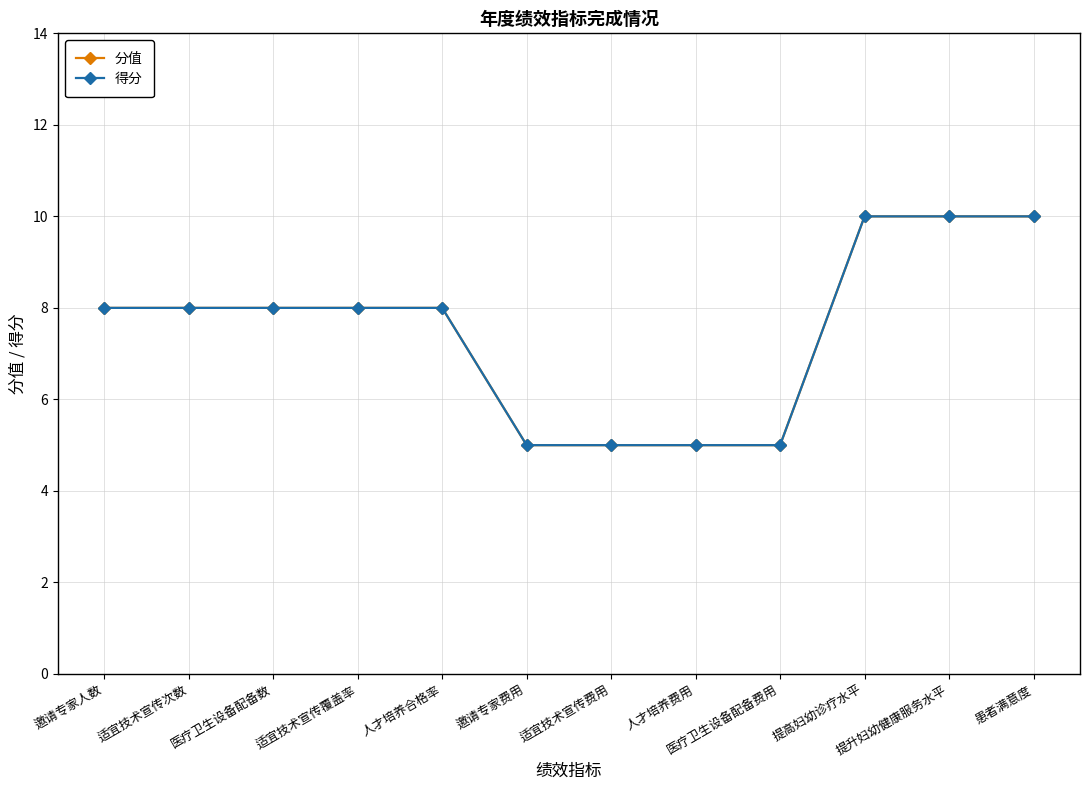

Is this an area chart (filled region under the line)?

No